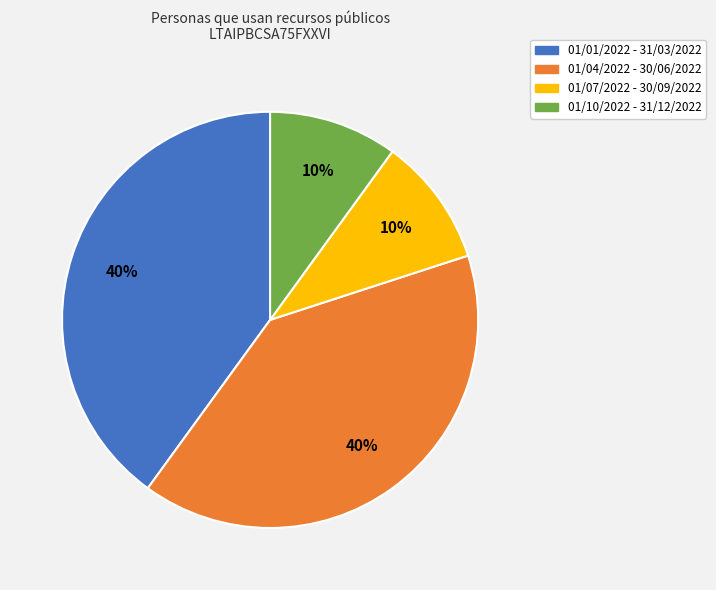

Is it true that 01/10/2022 - 31/12/2022 is 18% of the pie?

False